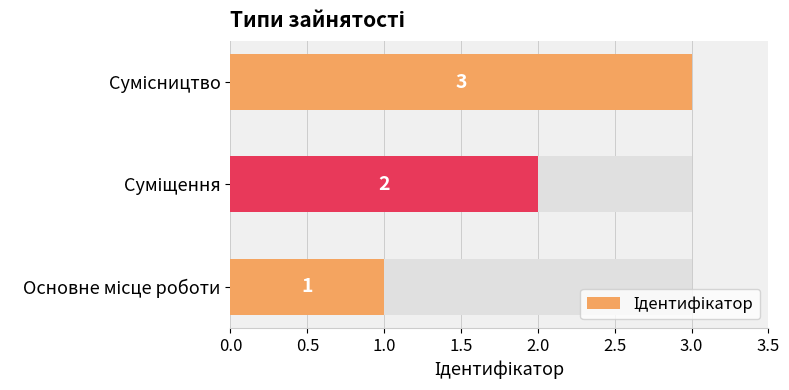

Read the value at Сумісництво.

3